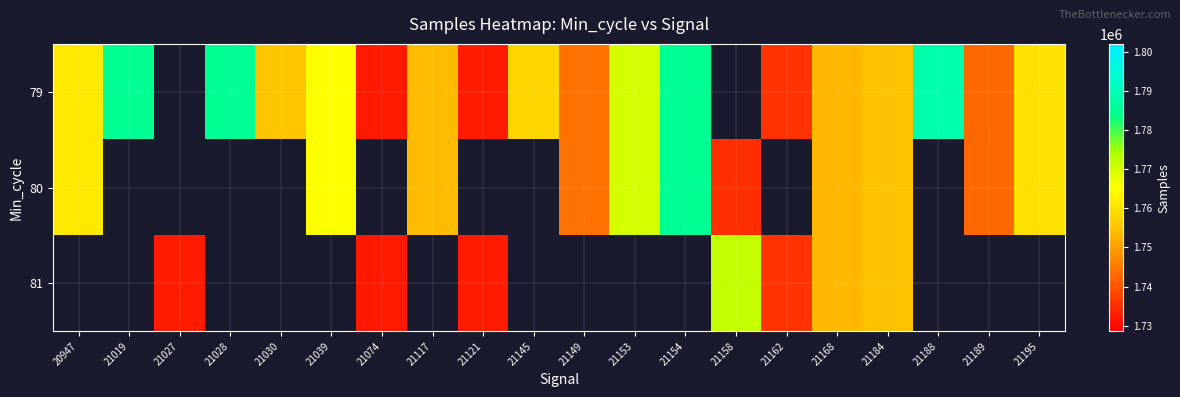

Which has a higher value, 21019 or 21189?

21019